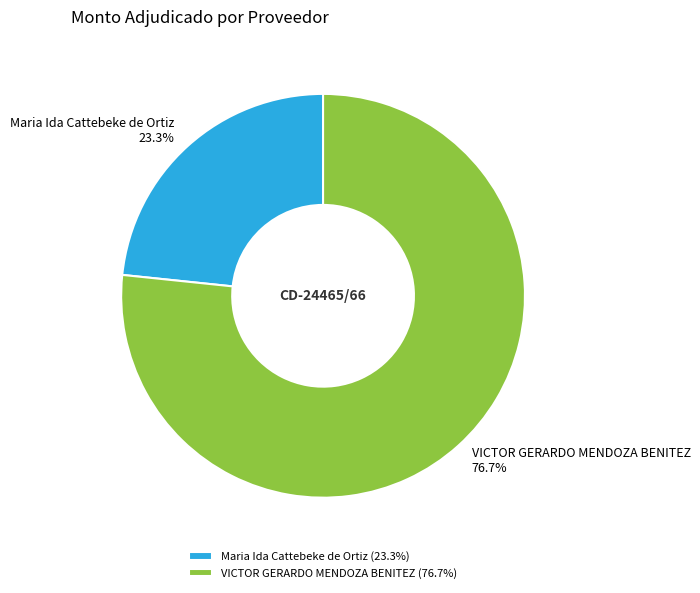

Rank the categories by value from lowest to highest.

Maria Ida Cattebeke de Ortiz, VICTOR GERARDO MENDOZA BENITEZ